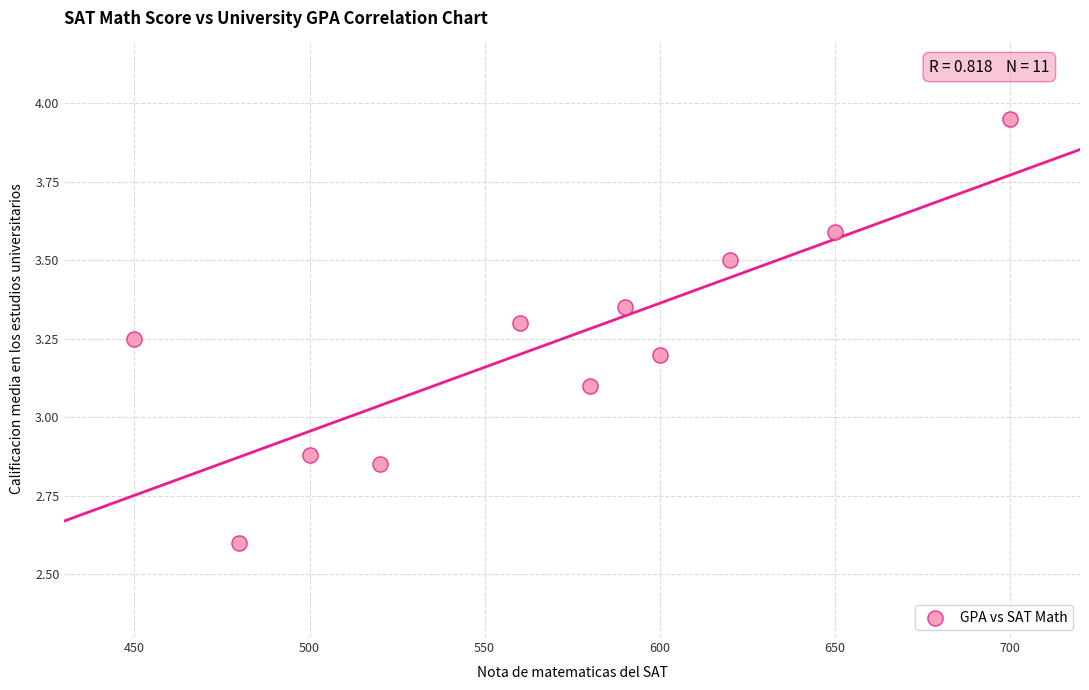

What Y value in the scatter plot is closest to 3?

3.1